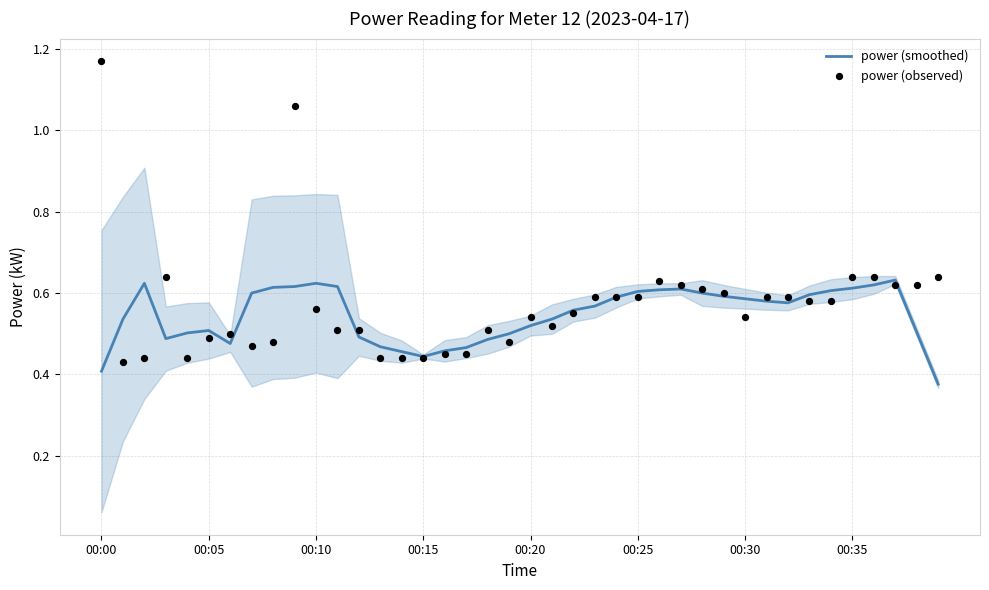

What is the total value across all series at 9?

1.7